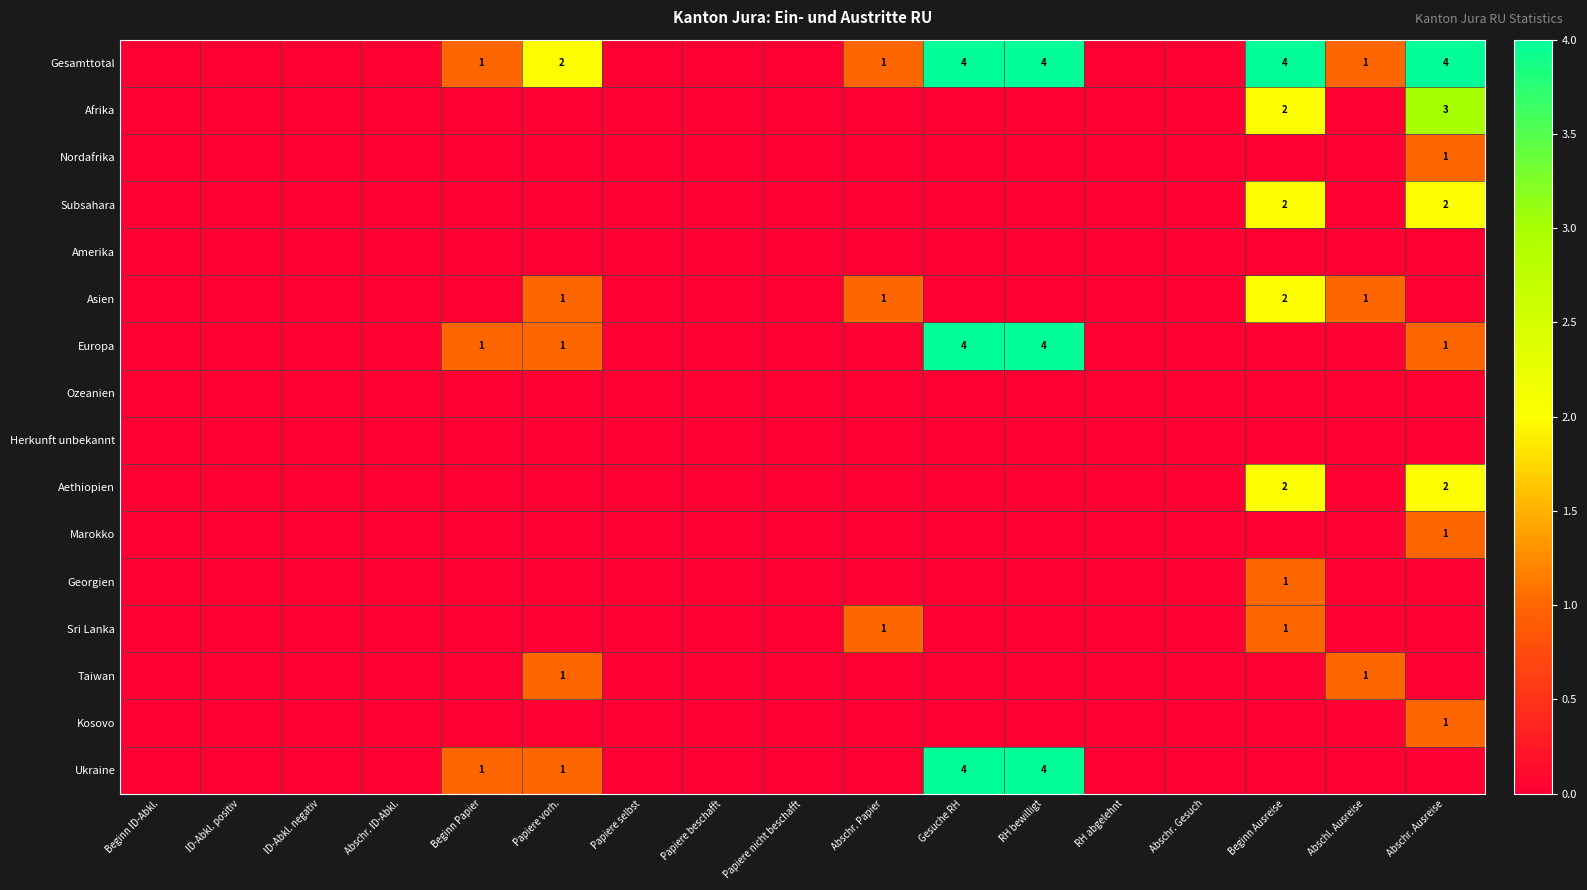

Is the value of Kosovo at Abschr. Gesuch greater than the value of Aethiopien at Abschr. Gesuch?

No